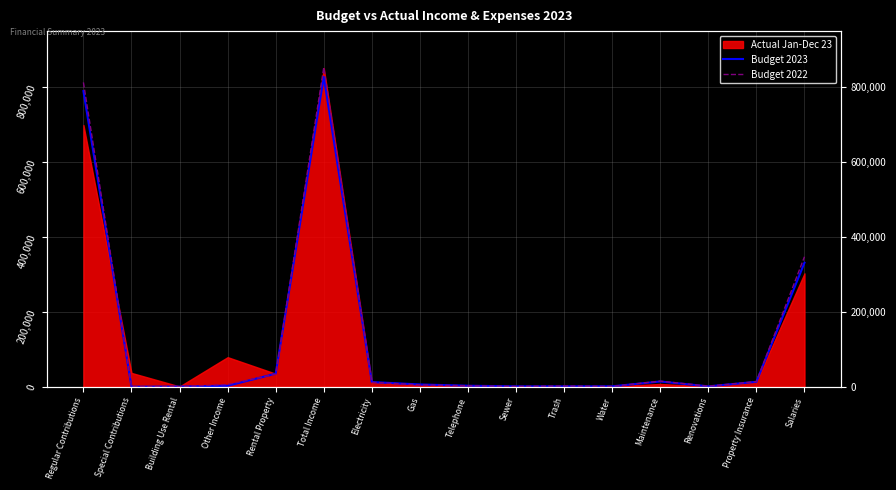

What is the difference between the highest and lowest values at Sewer?

10